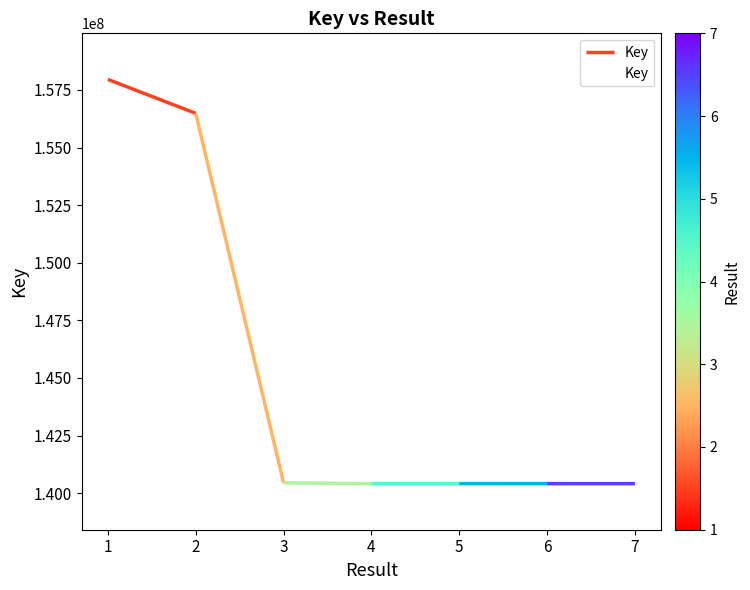

The value of Key at 4 is 140410876. True or false?

True